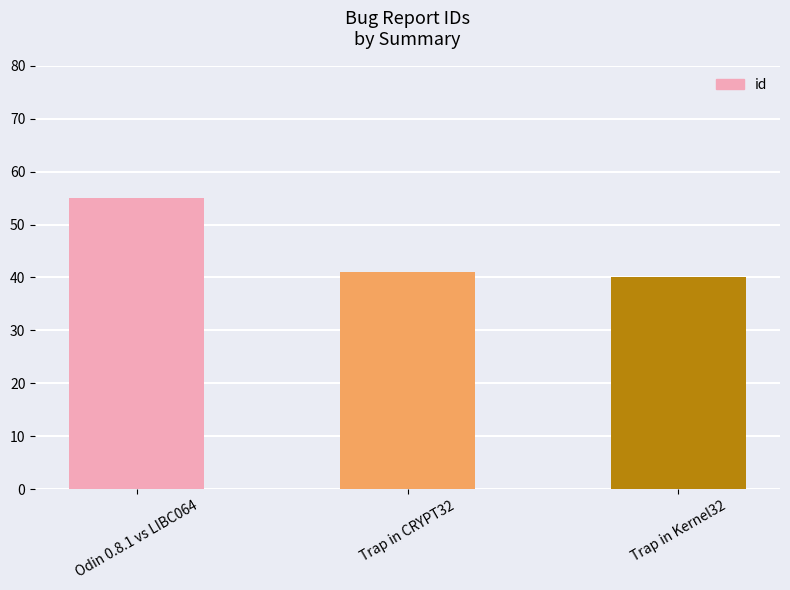

Reading left to right, extract all data points from this chart.

Odin 0.8.1 vs LIBC064=55	Trap in CRYPT32=41	Trap in Kernel32=40